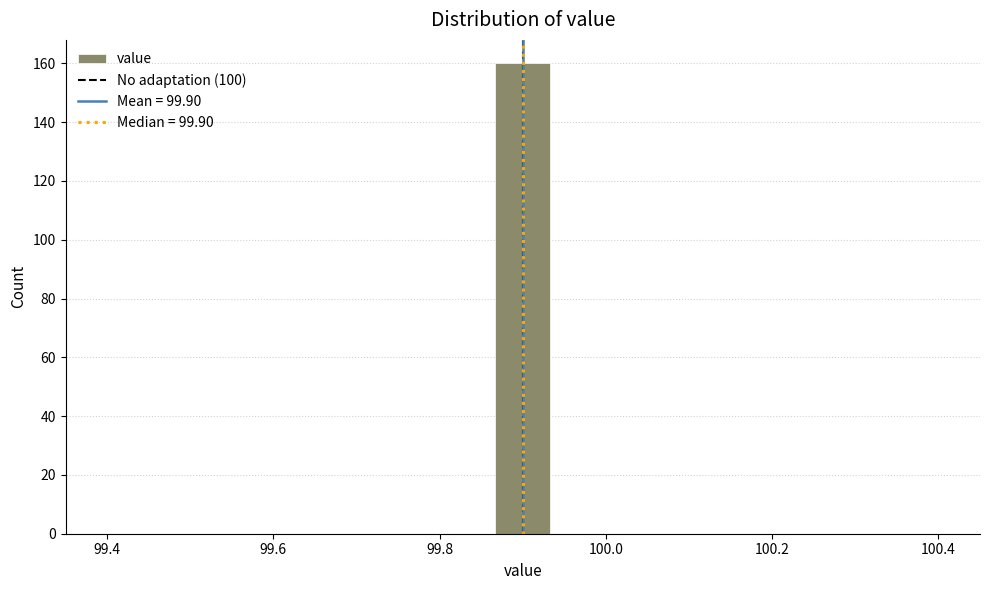

Read against the x-axis, roughly where is the centre of the tallest bar?

99.90